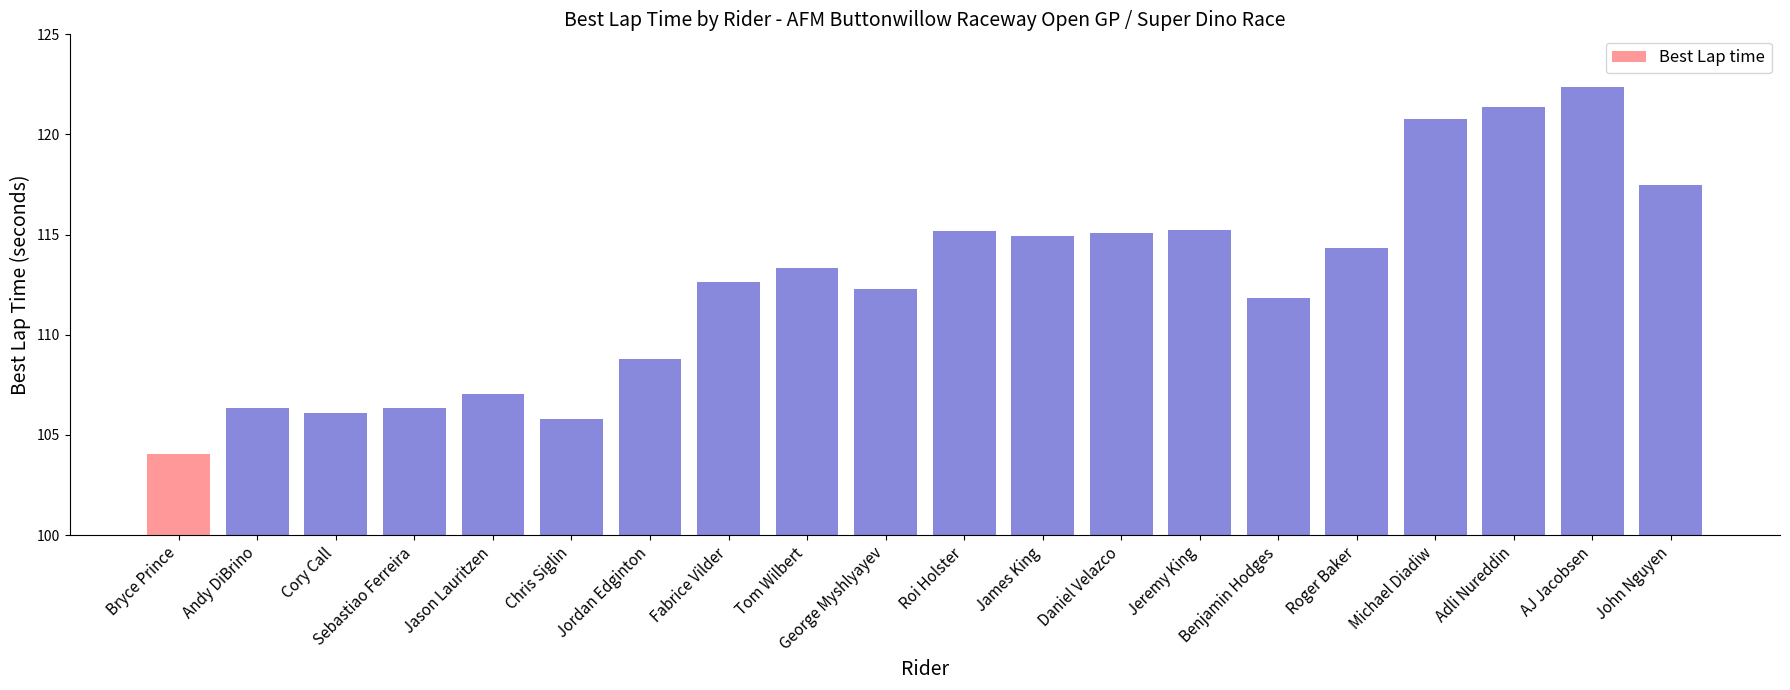

What is the difference between the maximum and second lowest values?

16.5